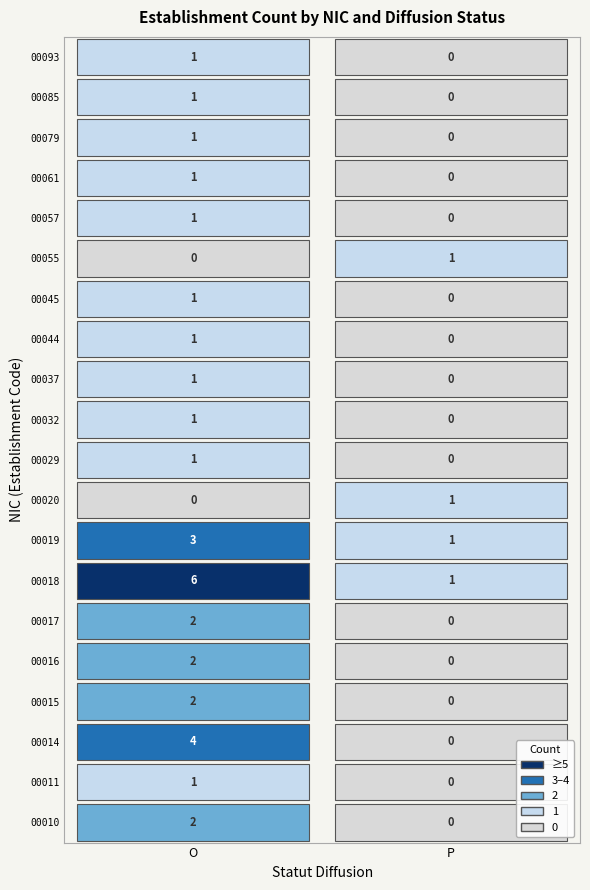

List the labels in order of 00055 value, smallest first.

O, P